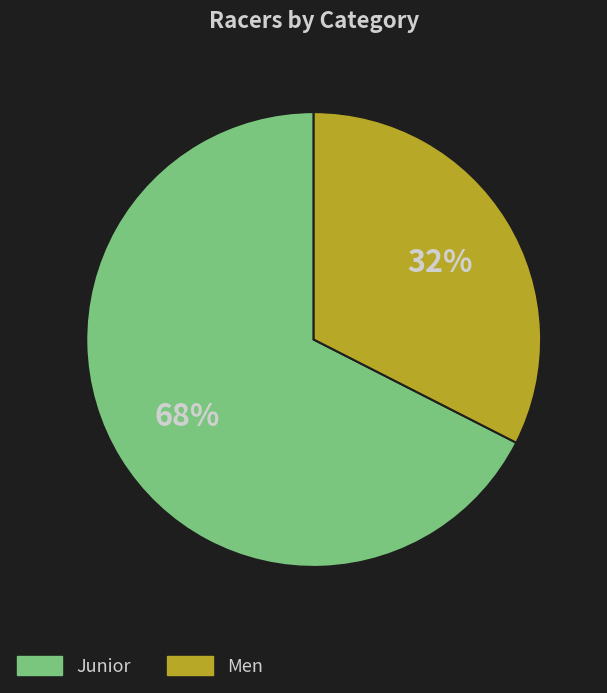

Which category has the smallest portion of the pie?

Men